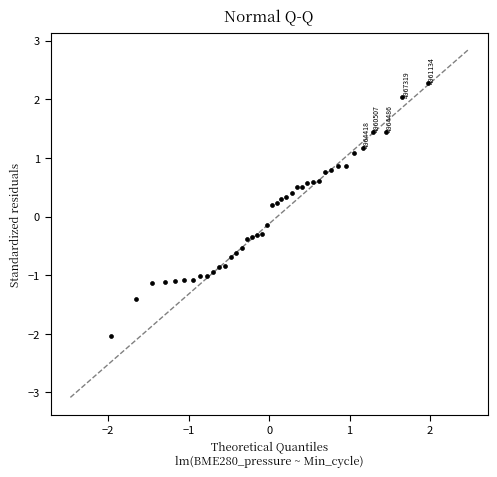

What is the range of X values (max minus min)?

3.9